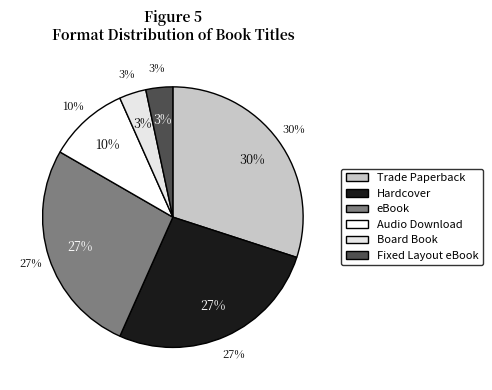

What is the largest slice in the pie chart?

Trade Paperback